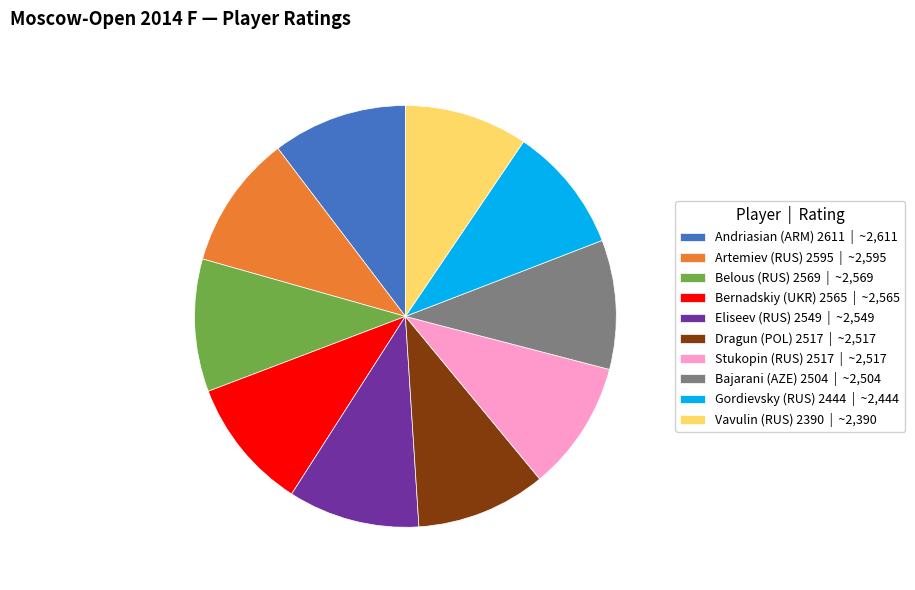

Approximately how many times larger is the value at Eliseev (RUS) 2549 | ~2,549 compared to Bajarani (AZE) 2504 | ~2,504?

1.0